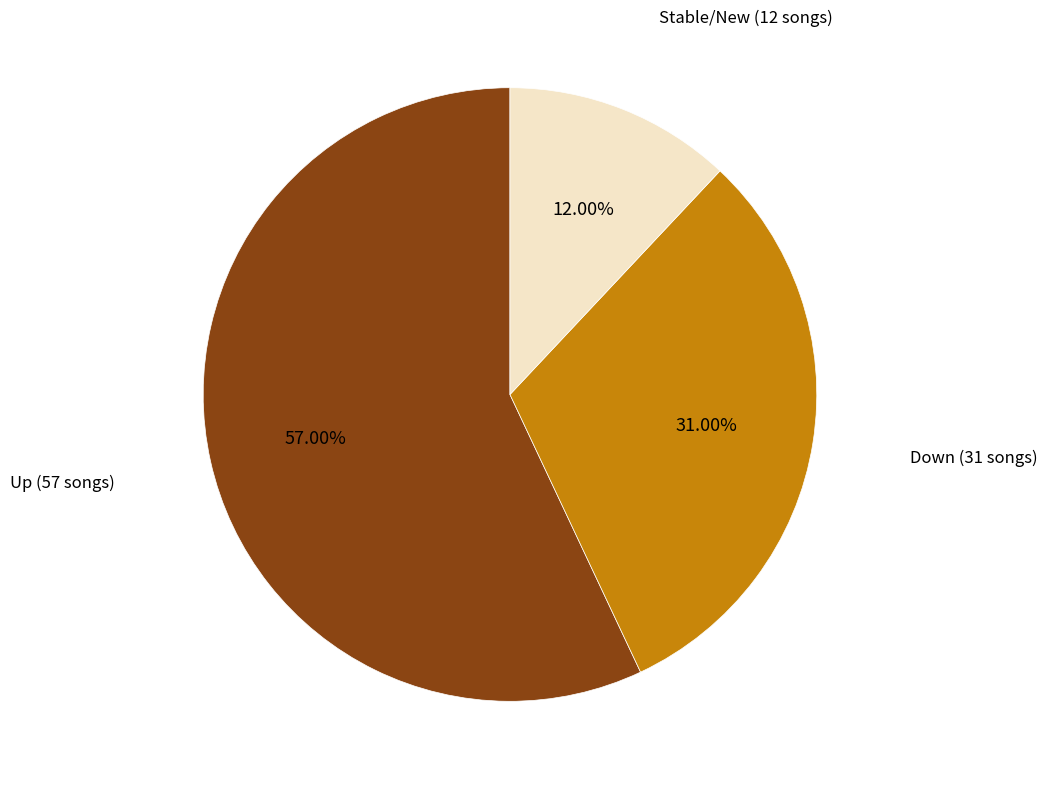

What is the majority slice?

Up (57 songs)